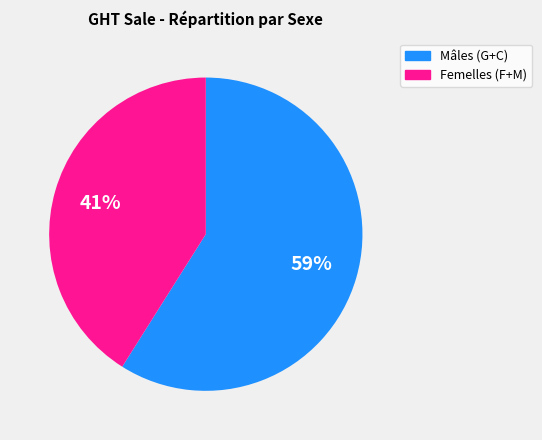

How many segments does this pie chart have?

2